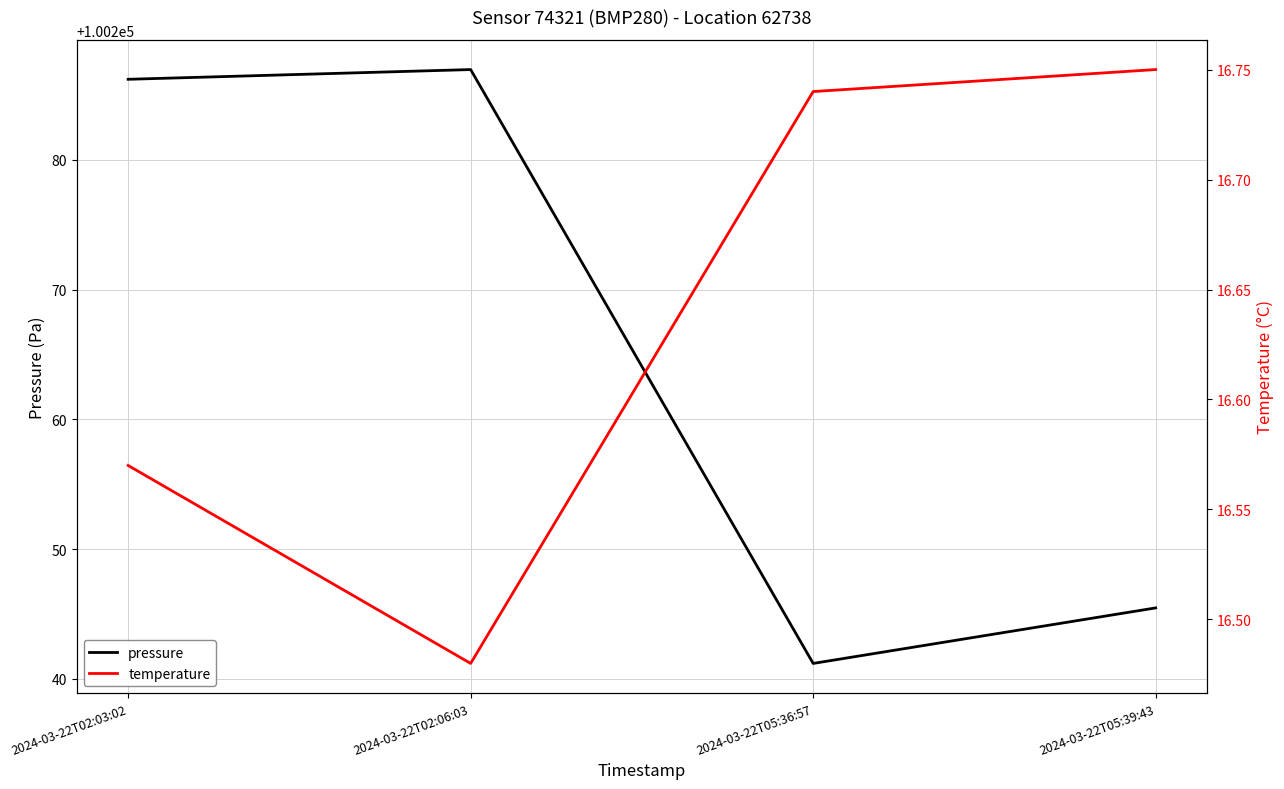

How many interior local valleys does the pressure series have?

1